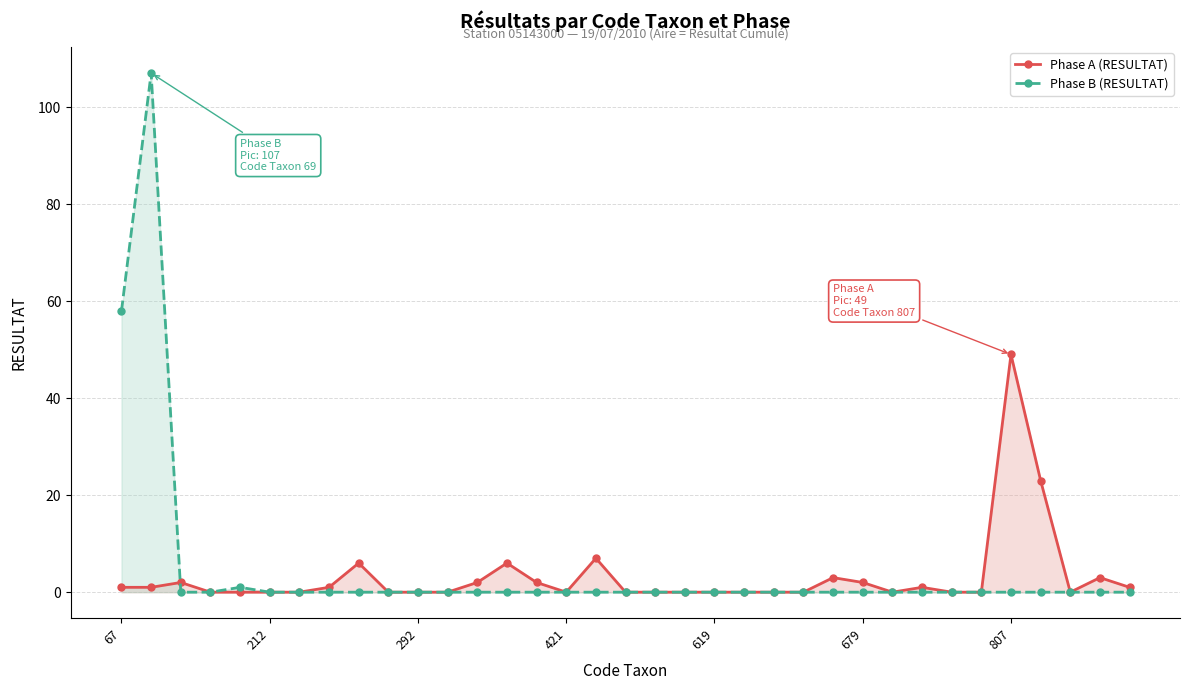

How many positive values does the Phase A (RESULTAT) series have?

16